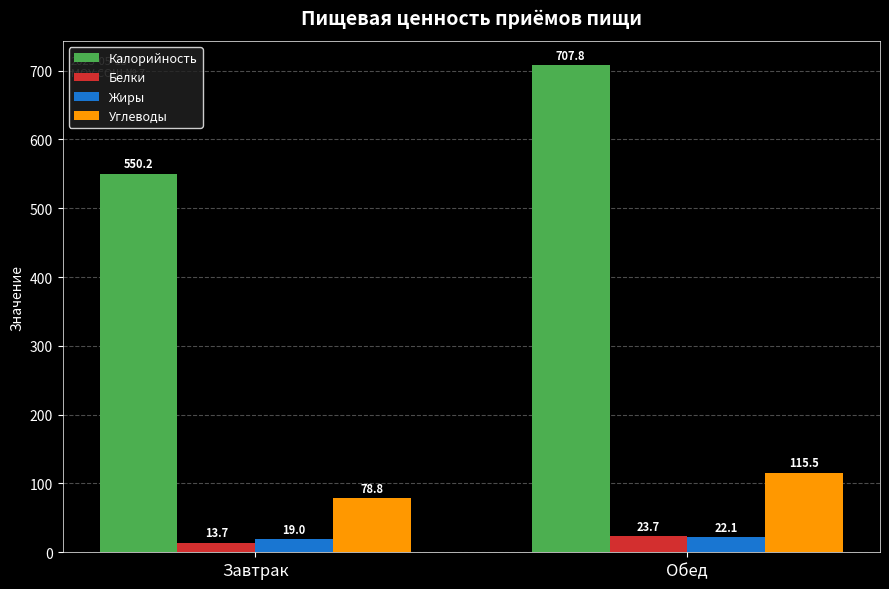

What is the sum of the Белки values at Завтрак and Обед?

37.4